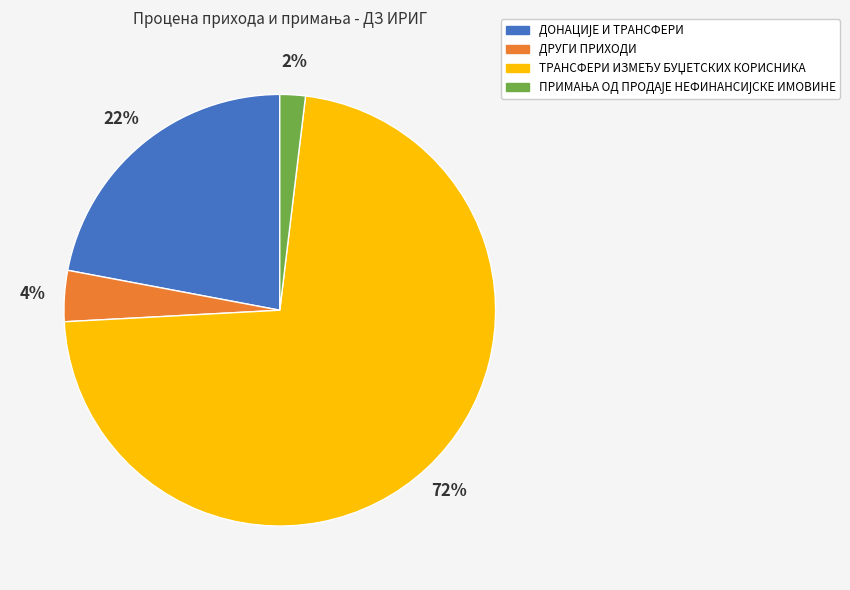

To the nearest percent, what percentage of the pie is ДРУГИ ПРИХОДИ?

4%